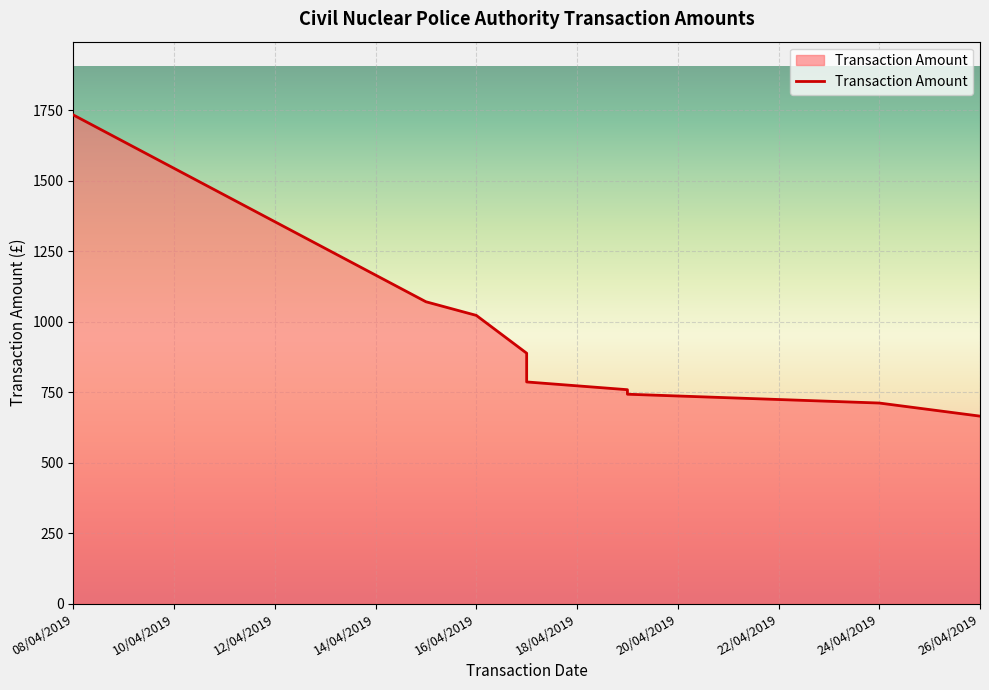

What is the label of the 6th point from the left?

19/04/2019